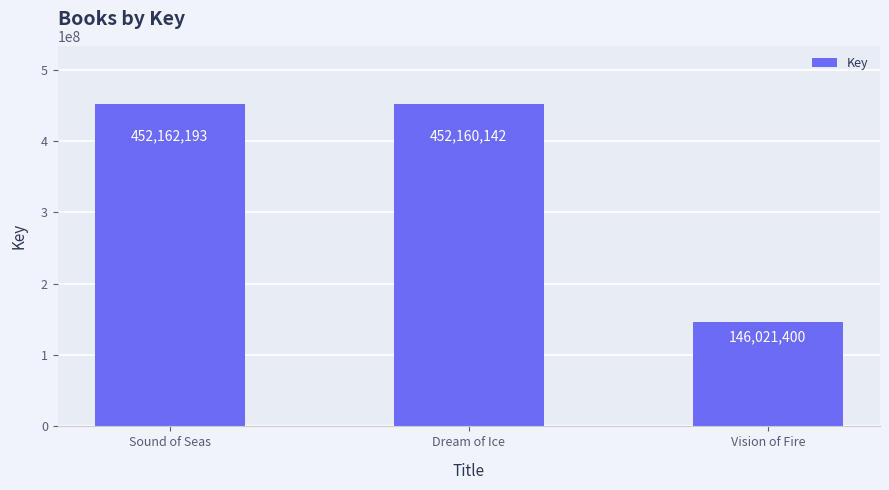

What is the label of the 3rd bar from the right?

Sound of Seas